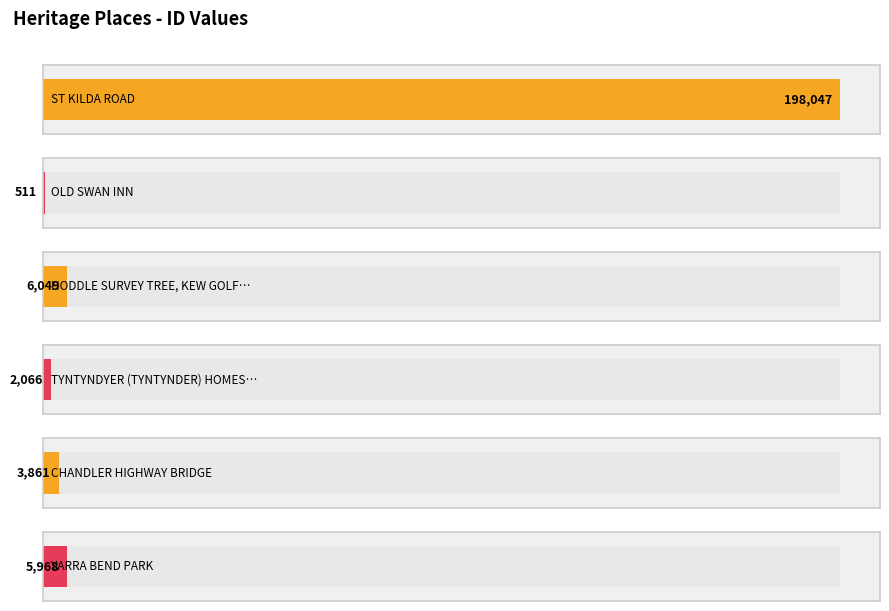

What is the change in value from ST KILDA ROAD to HODDLE SURVEY TREE, KEW GOLF CLUB?

-191998